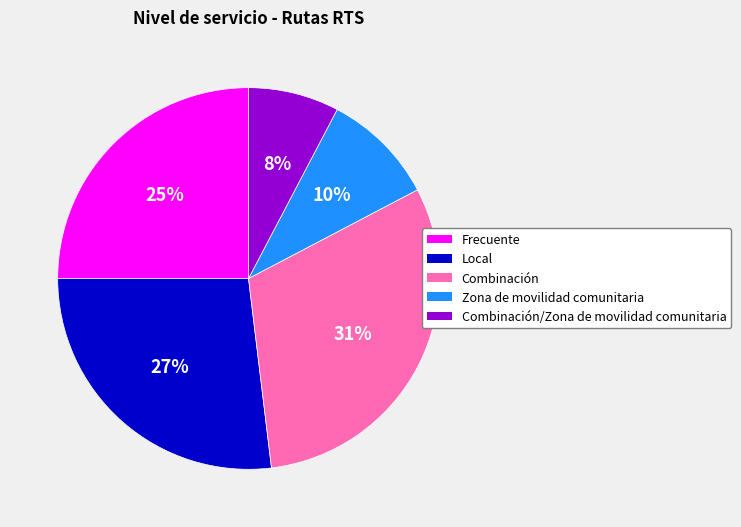

Which category has the biggest portion of the pie?

Combinación